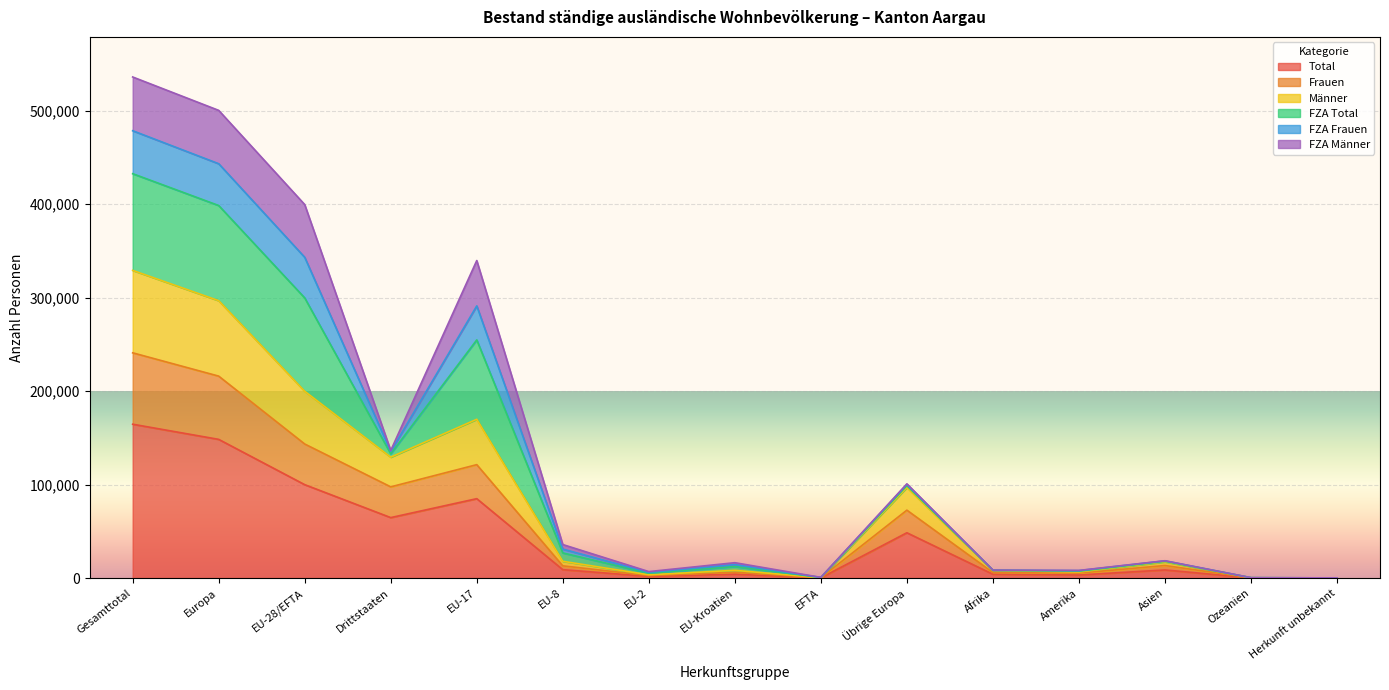

At which category is the sum across all series the highest?

Gesamttotal